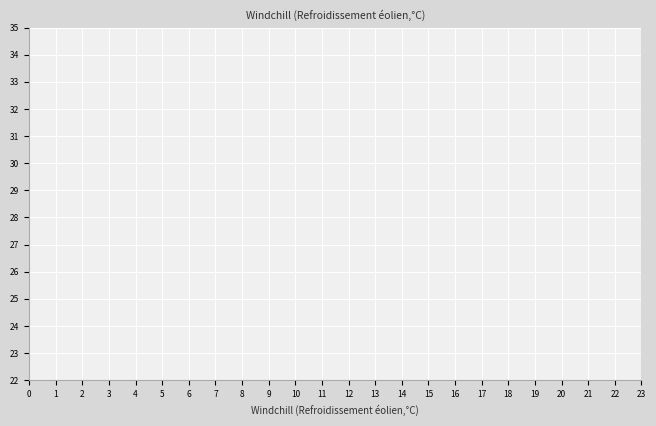

True or false: col_3 has a value of 2 at 3.

False